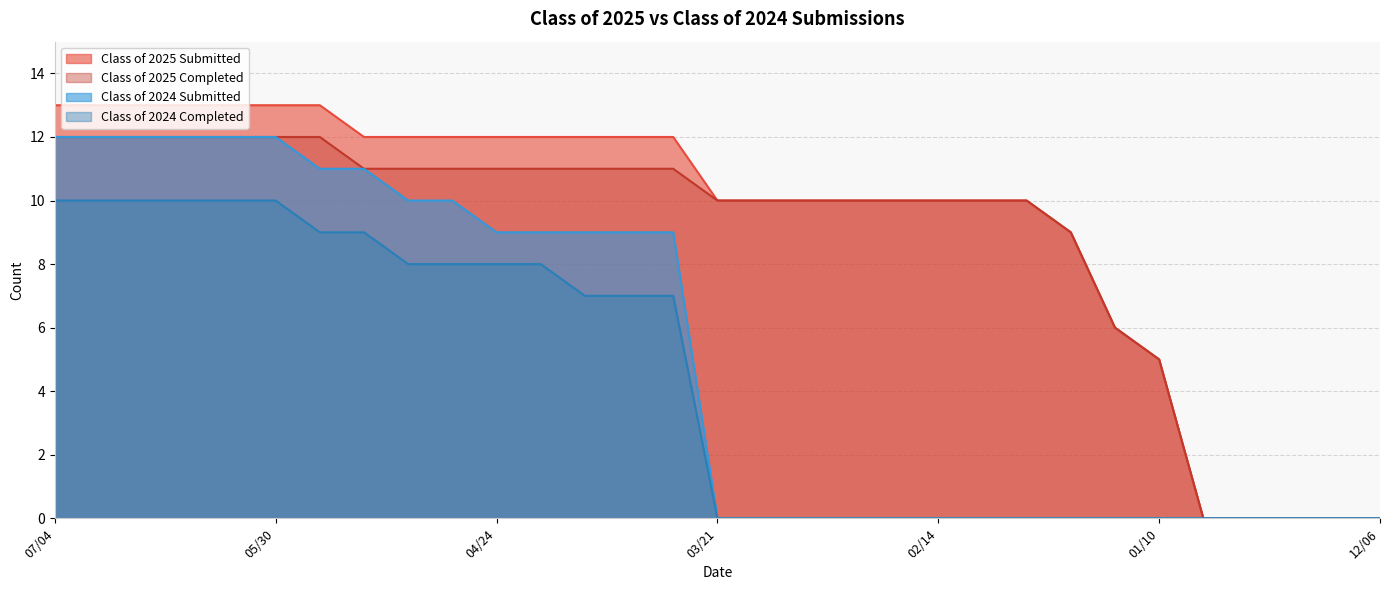

What is the difference between the maximum and minimum values in the Class of 2025 Completed series?

12